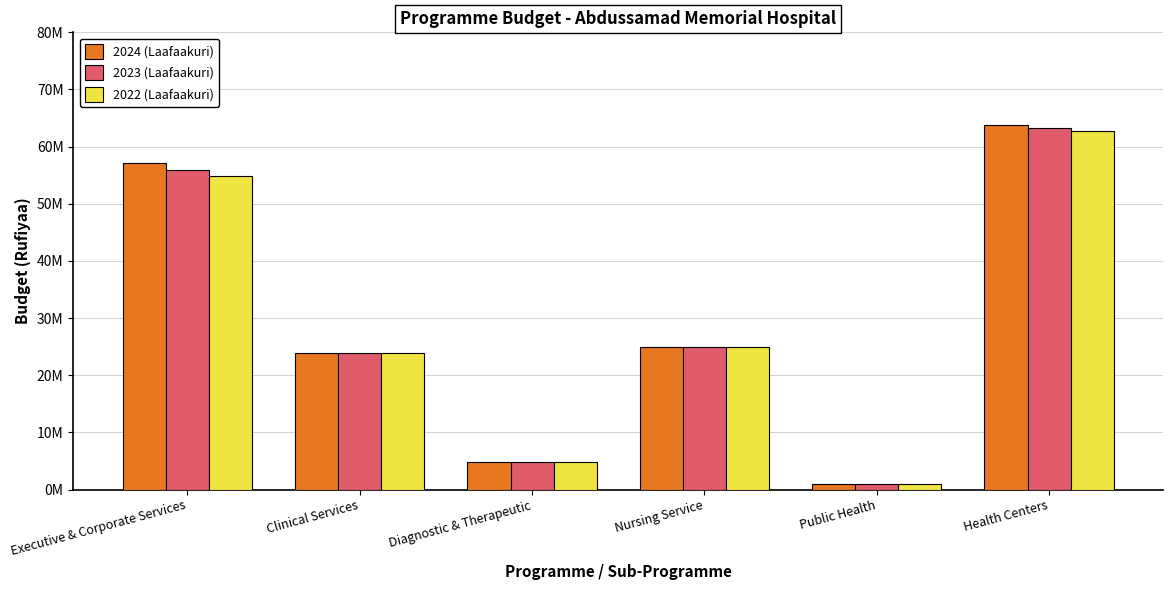

Does the chart contain stacked bars?

No